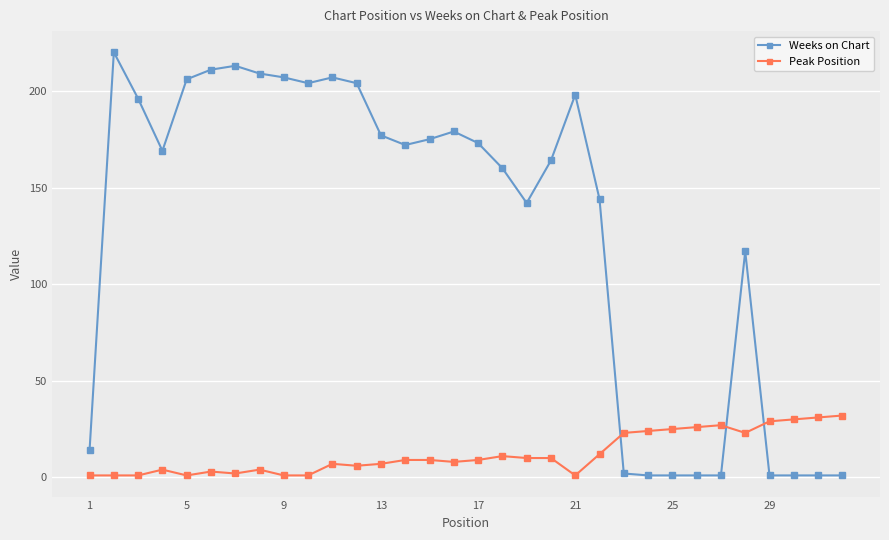

Which series has the largest total across all categories?

Weeks on Chart